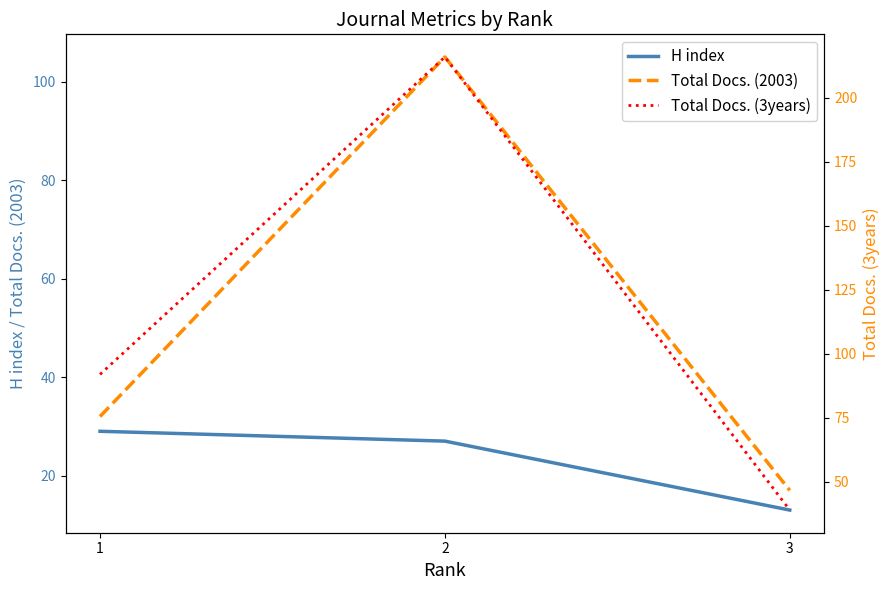

What is the minimum value for H index?

13